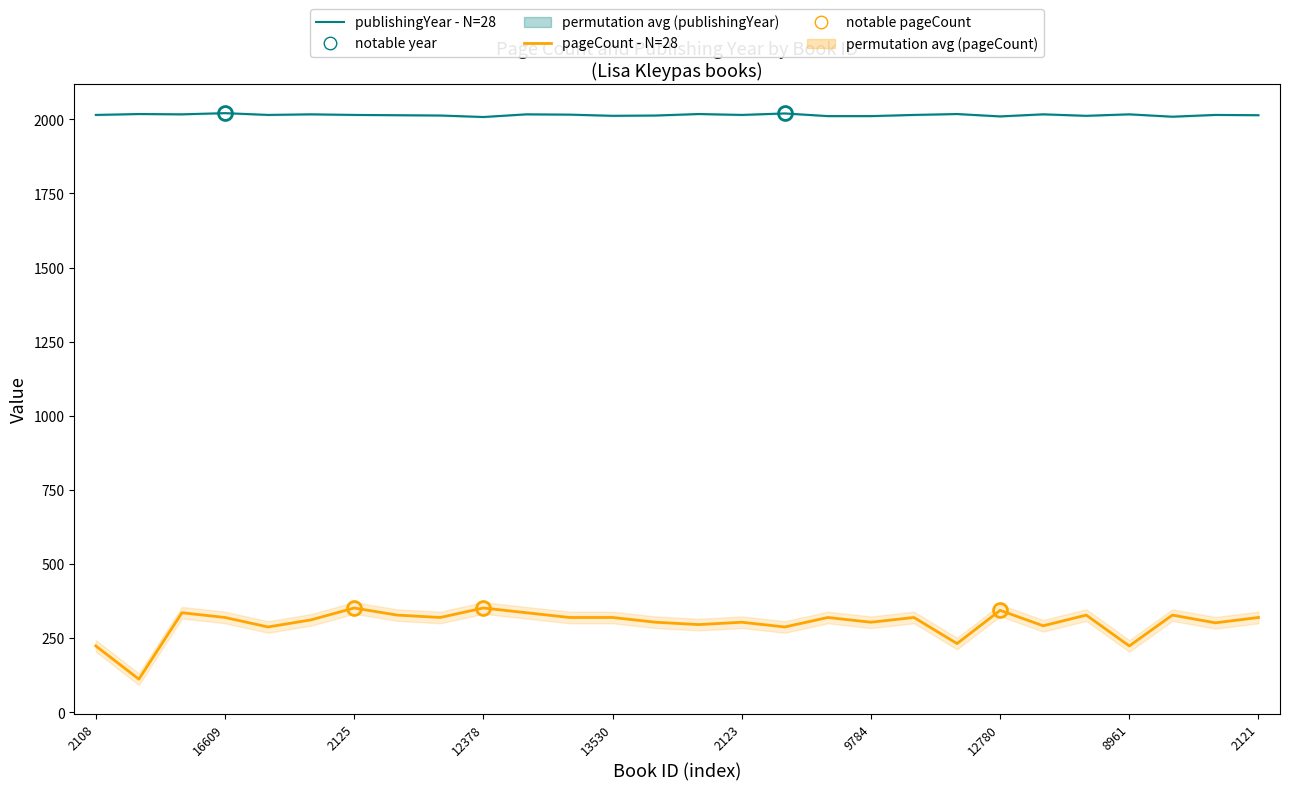

The value of publishingYear - N=28 at 2125 is 3261. True or false?

False